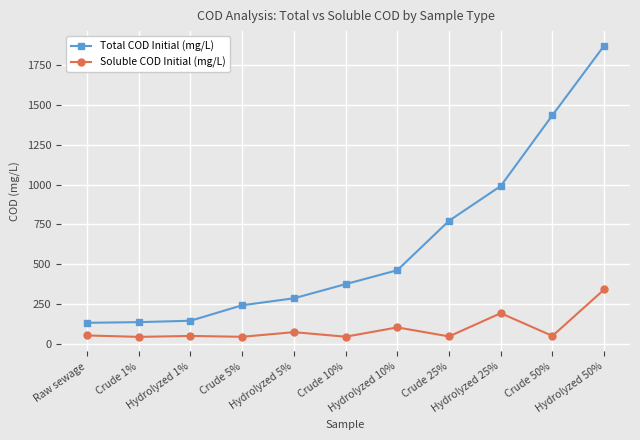

What is the label of the 2nd point from the right?

Crude 50%